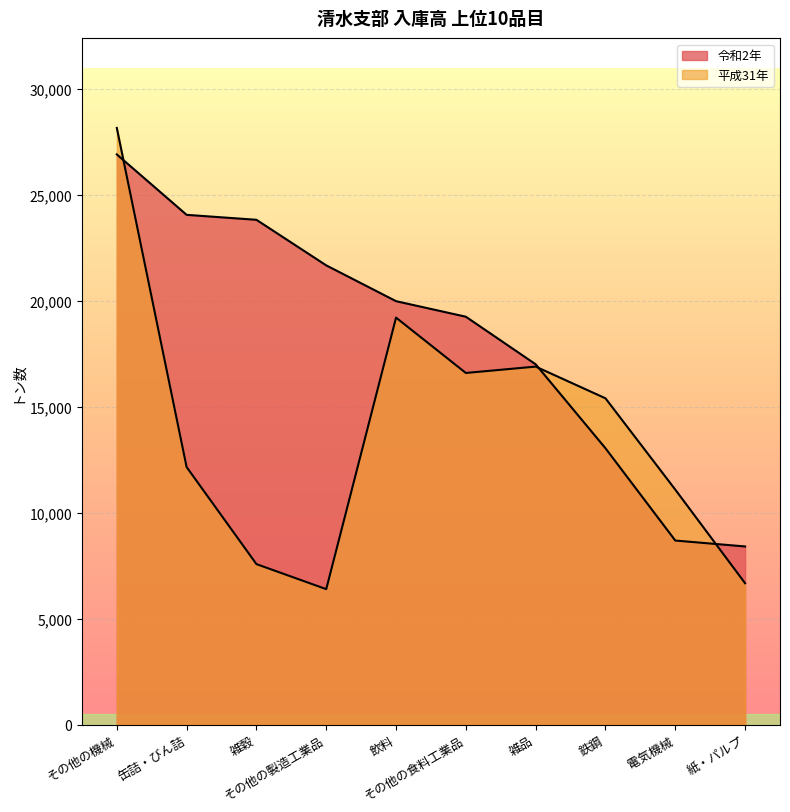

How many lines are shown in the chart?

2